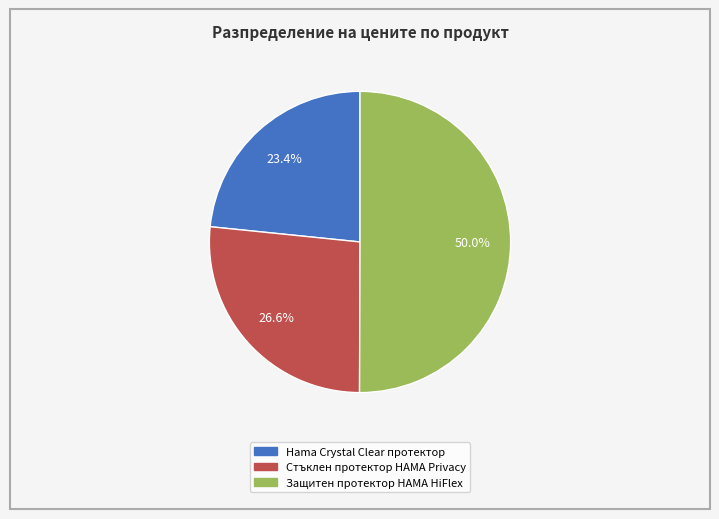

The Защитен протектор HAMA HiFlex slice represents 50% of the pie. True or false?

True